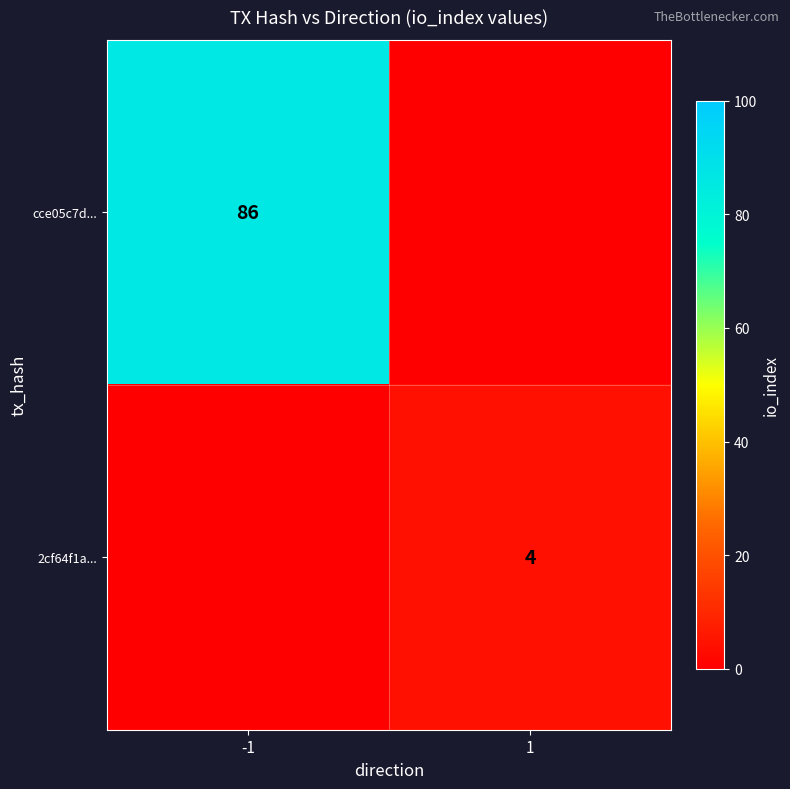

What is the difference between the highest and lowest values at 1?

4